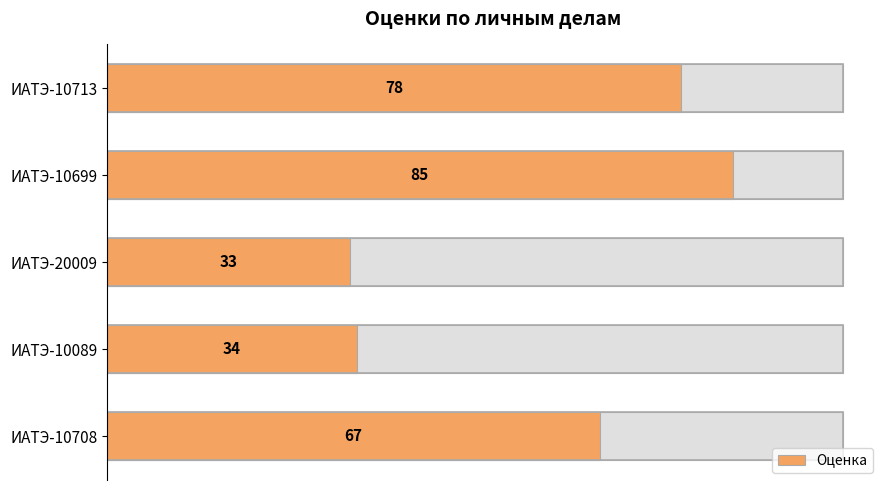

What is the greatest value displayed?

85